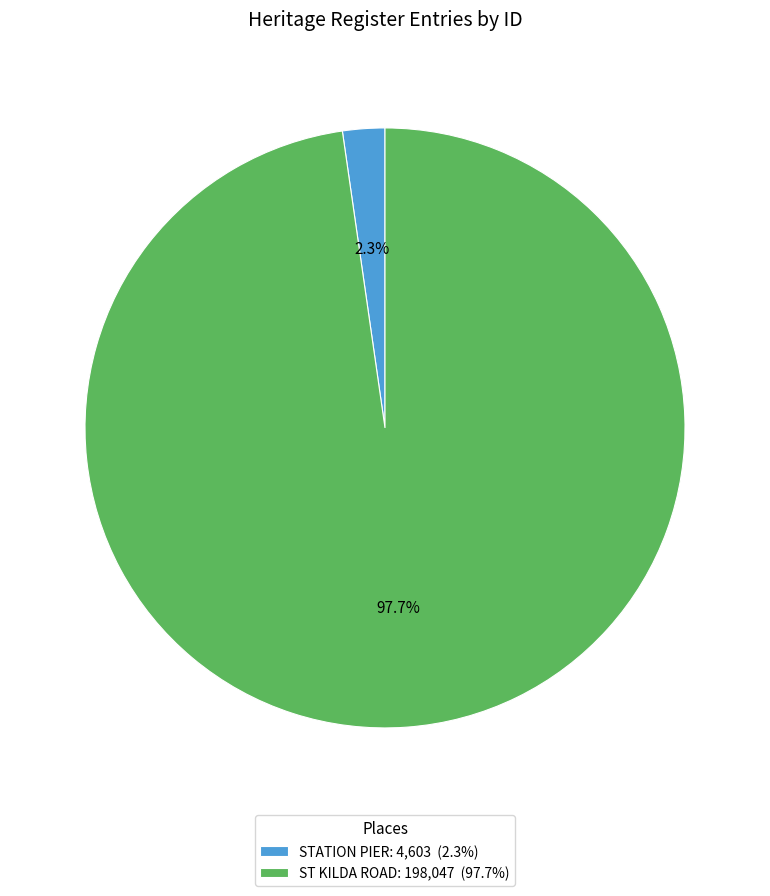

To the nearest percent, what portion does STATION PIER represent?

2%